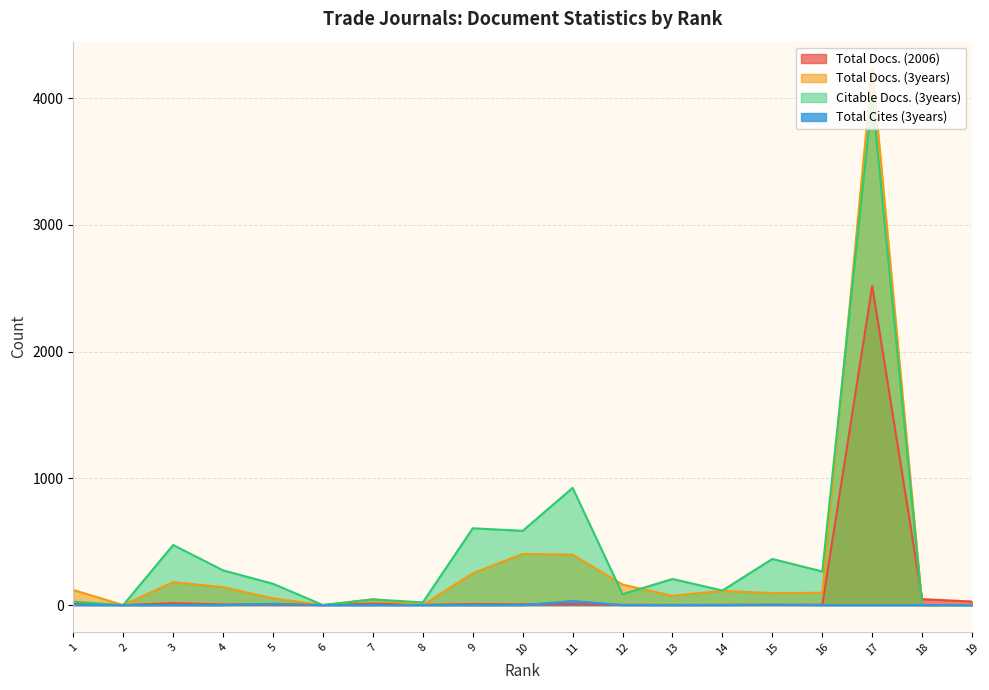

Which series changed the most between 6 and 9?

Citable Docs. (3years)